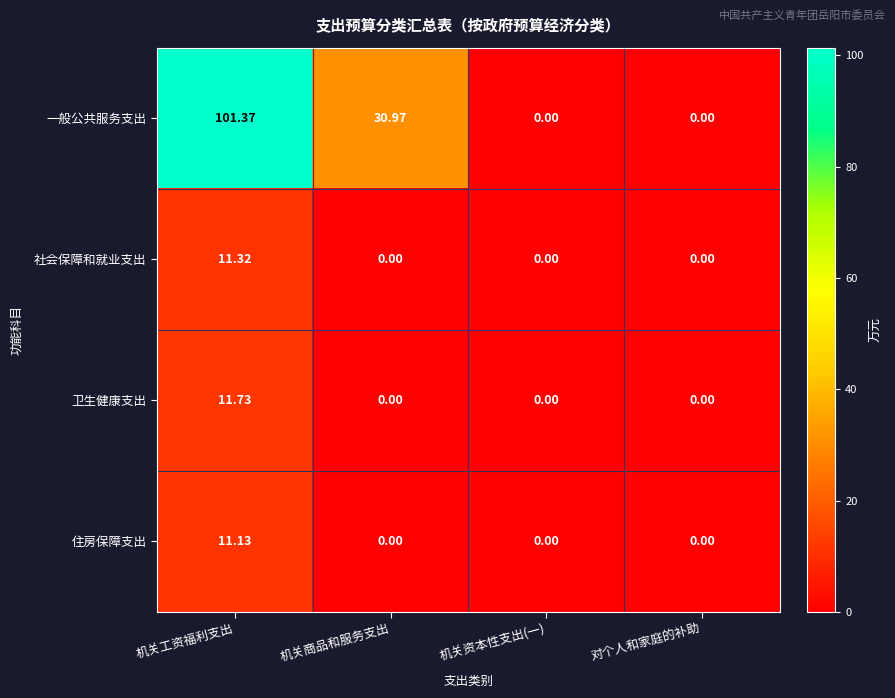

At which category is the sum across all series the highest?

机关工资福利支出